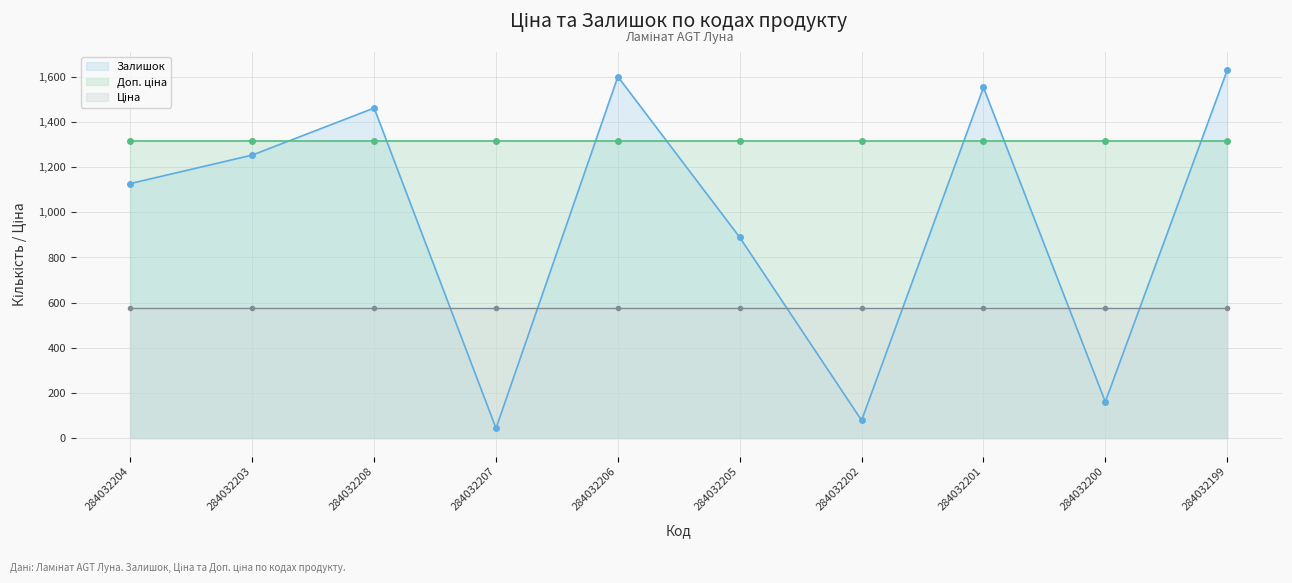

What are all the series names shown in the legend?

Залишок, Ціна, Доп. ціна